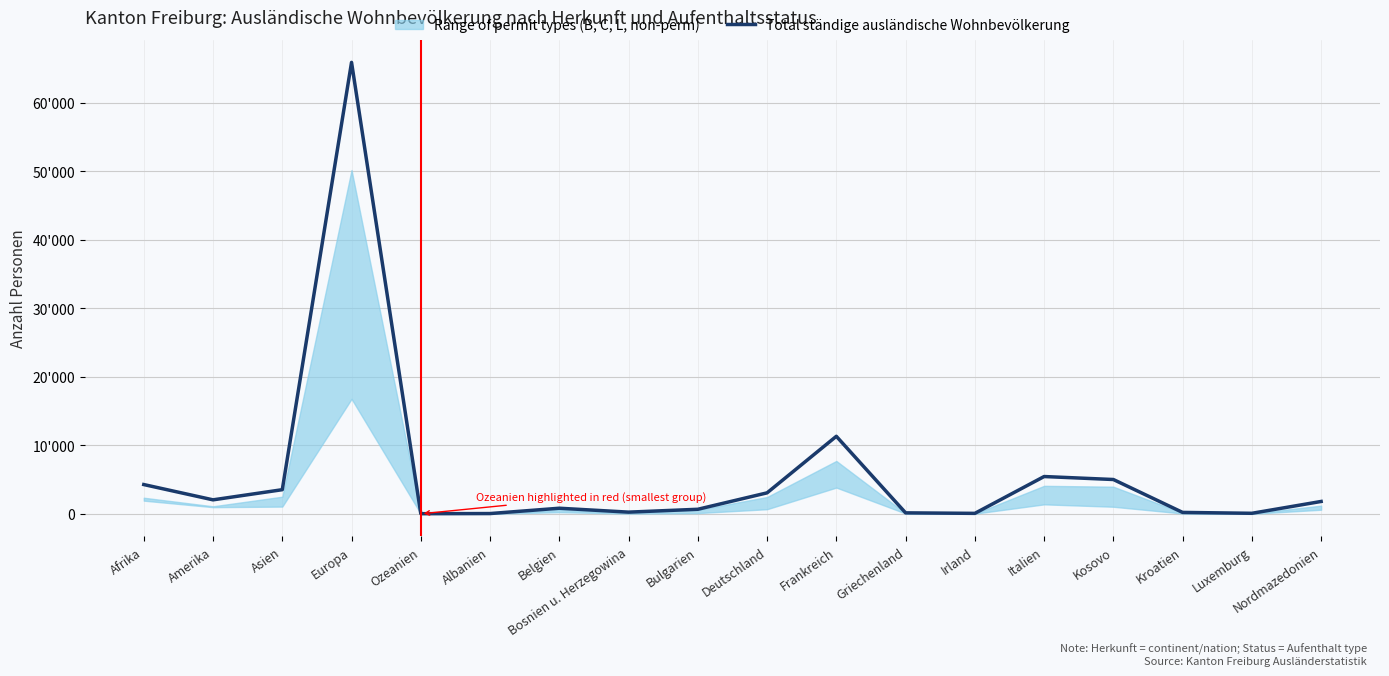

Is it true that the value at Europa is 99572?

False